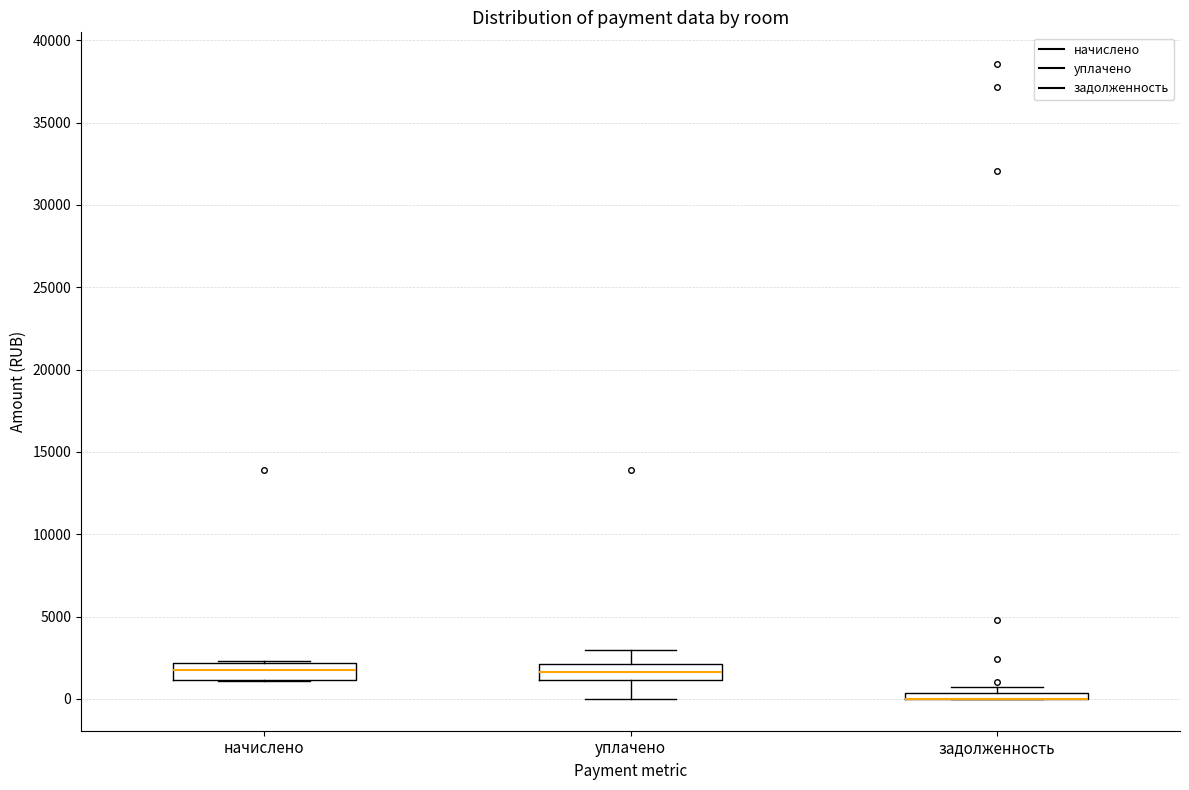

Where is the lower edge of the box for начислено on the y-axis? The values are not printed on the chart, so give them approximately, as read against the axis.

1000